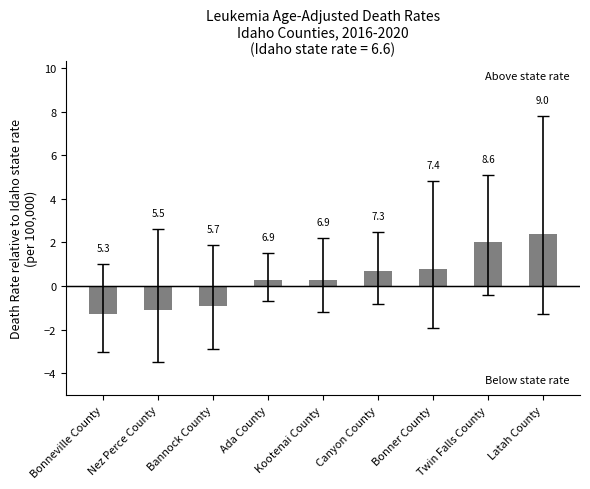

Are the bars horizontal?

No